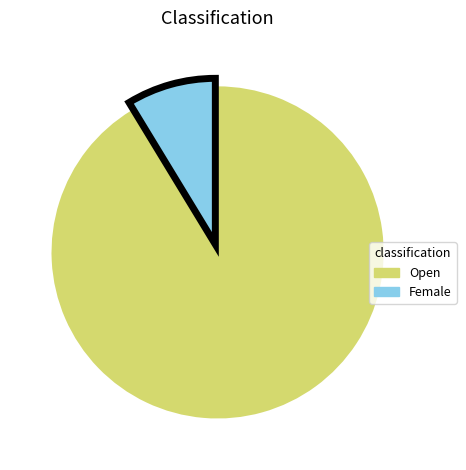

Approximately how many times larger is the value at Open compared to Female?

10.5